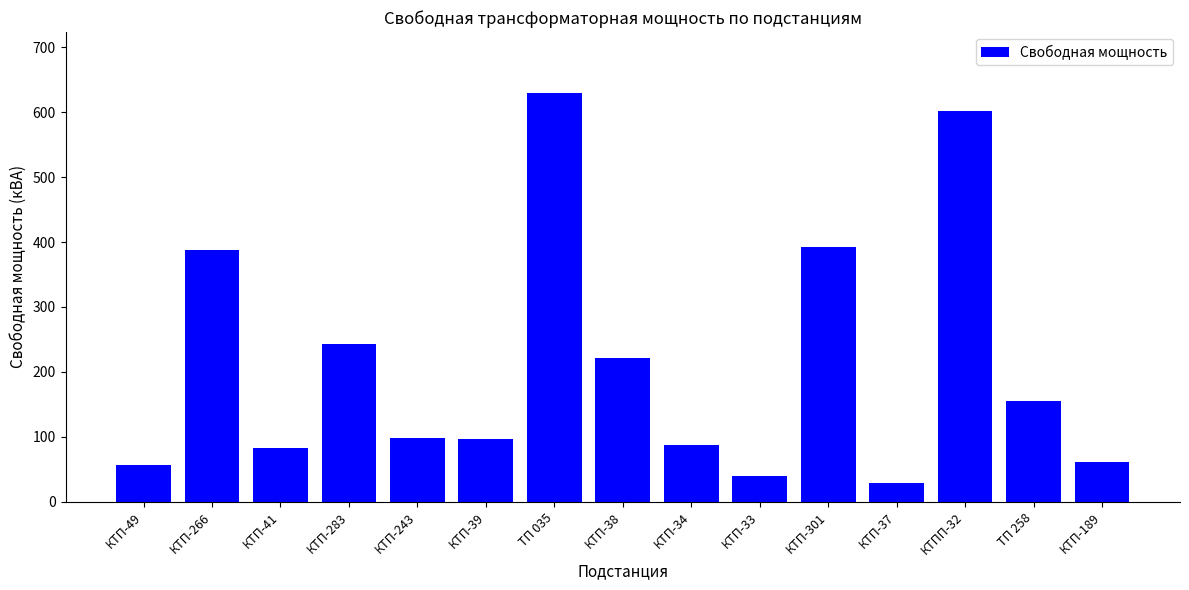

Are the bars horizontal?

No